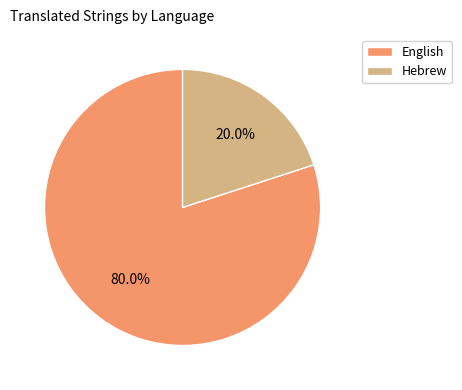

Which has a higher value, English or Hebrew?

English